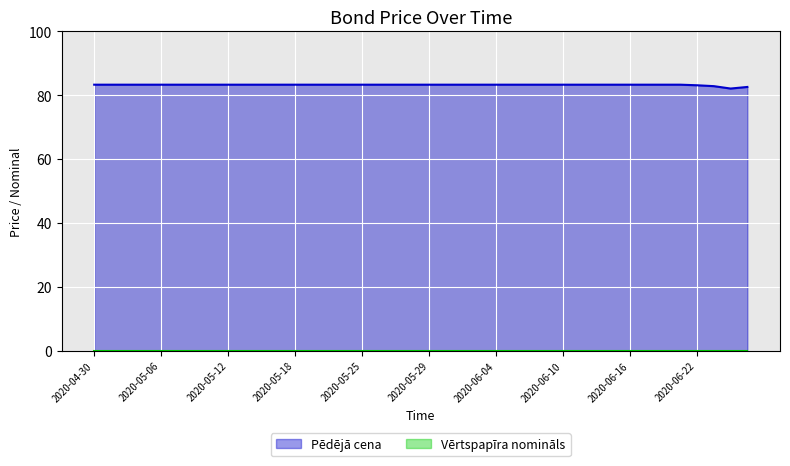

What is the label of the 22nd point from the left?

2020-06-01